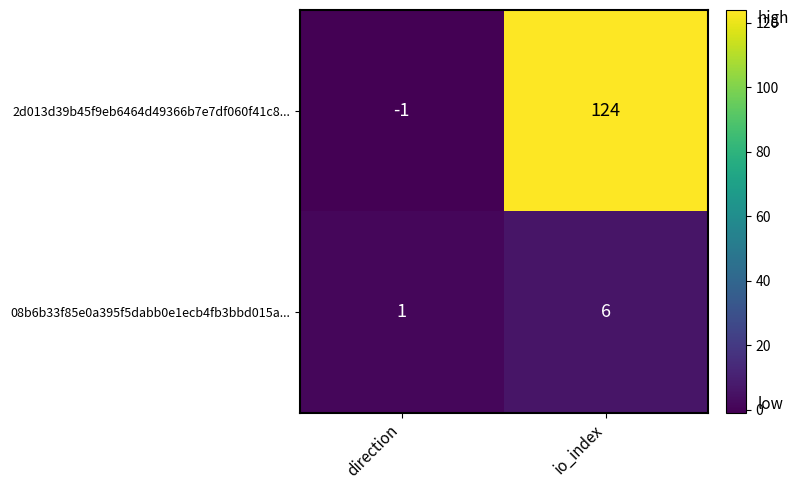

Count the number of categories in the chart.

2